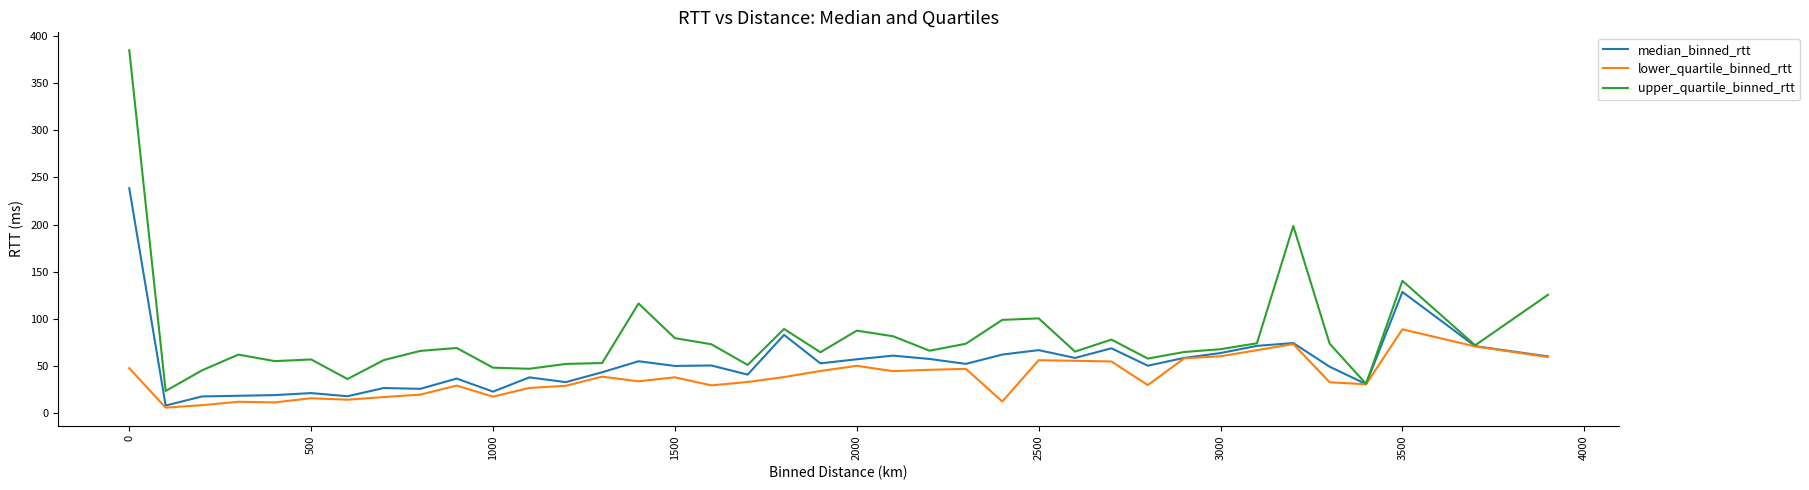

Which series has the largest range (max minus min)?

upper_quartile_binned_rtt